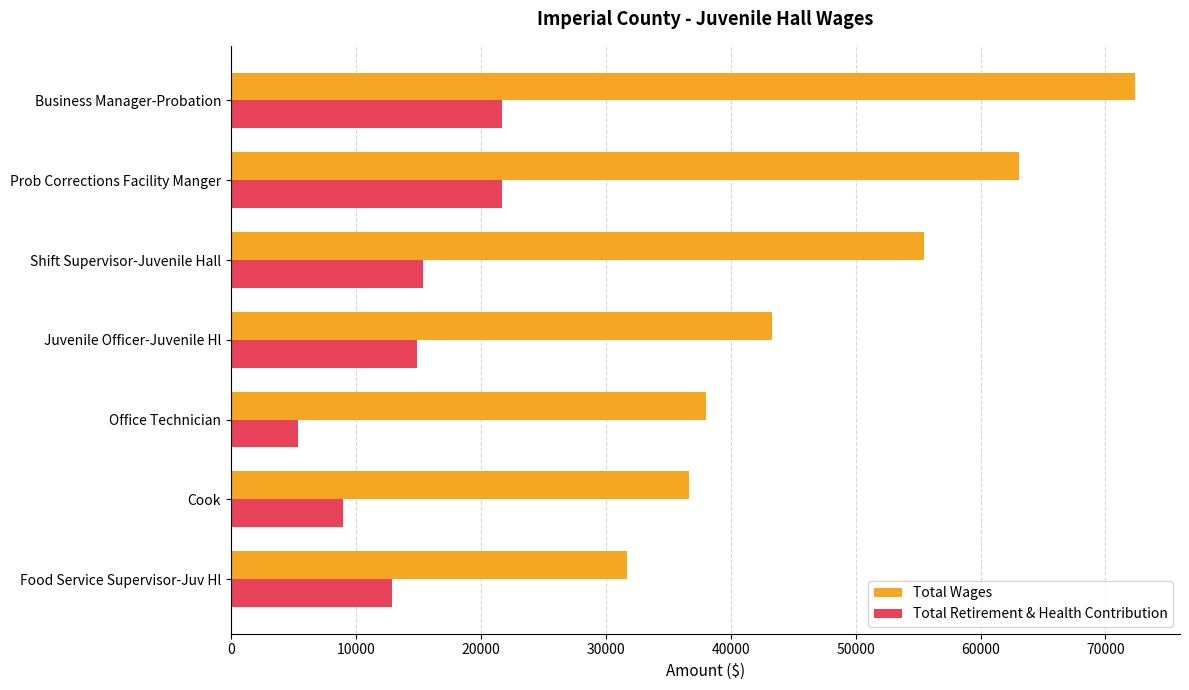

Which series has the largest range (max minus min)?

Total Wages